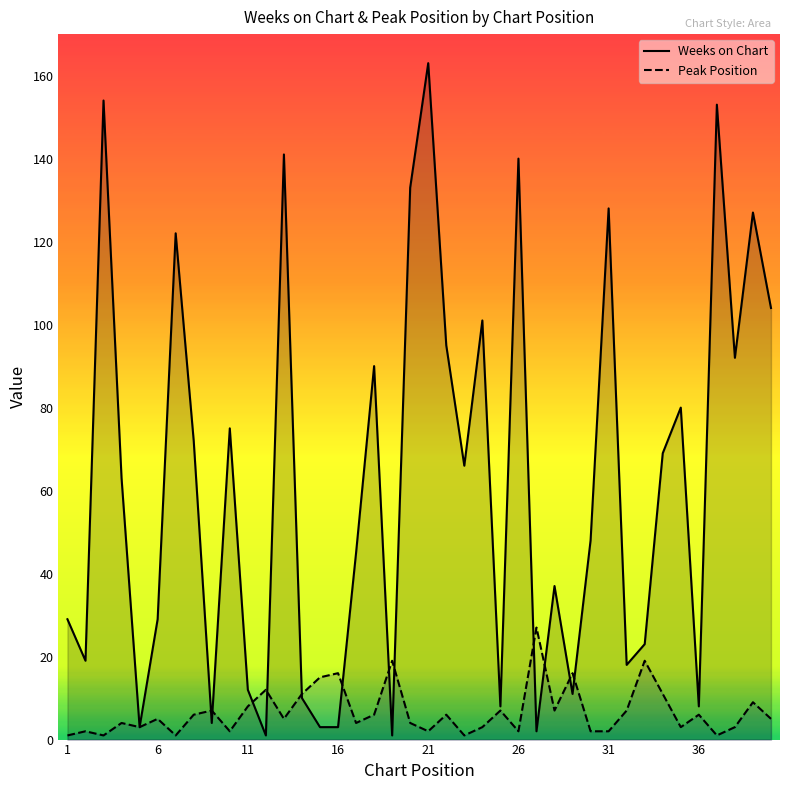

Which series has the largest total across all categories?

Weeks on Chart